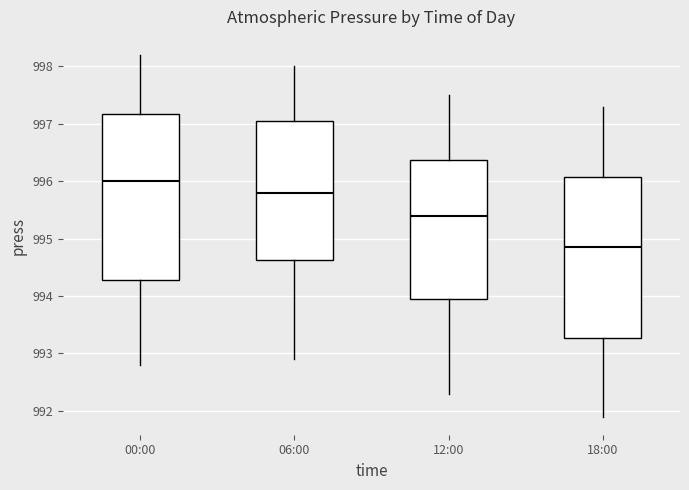

Where is the lower edge of the box for 12:00 on the y-axis? The values are not printed on the chart, so give them approximately, as read against the axis.

994.0